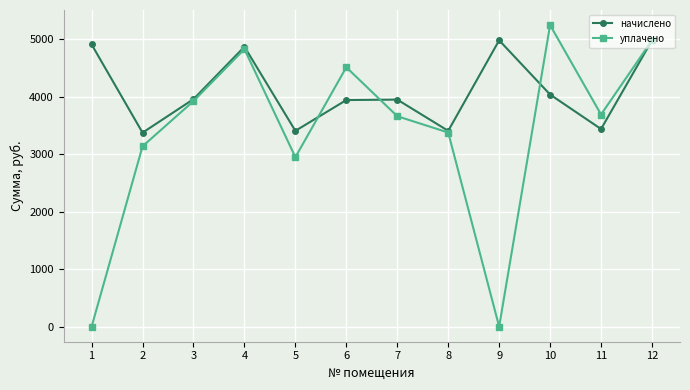

How many lines are shown in the chart?

2